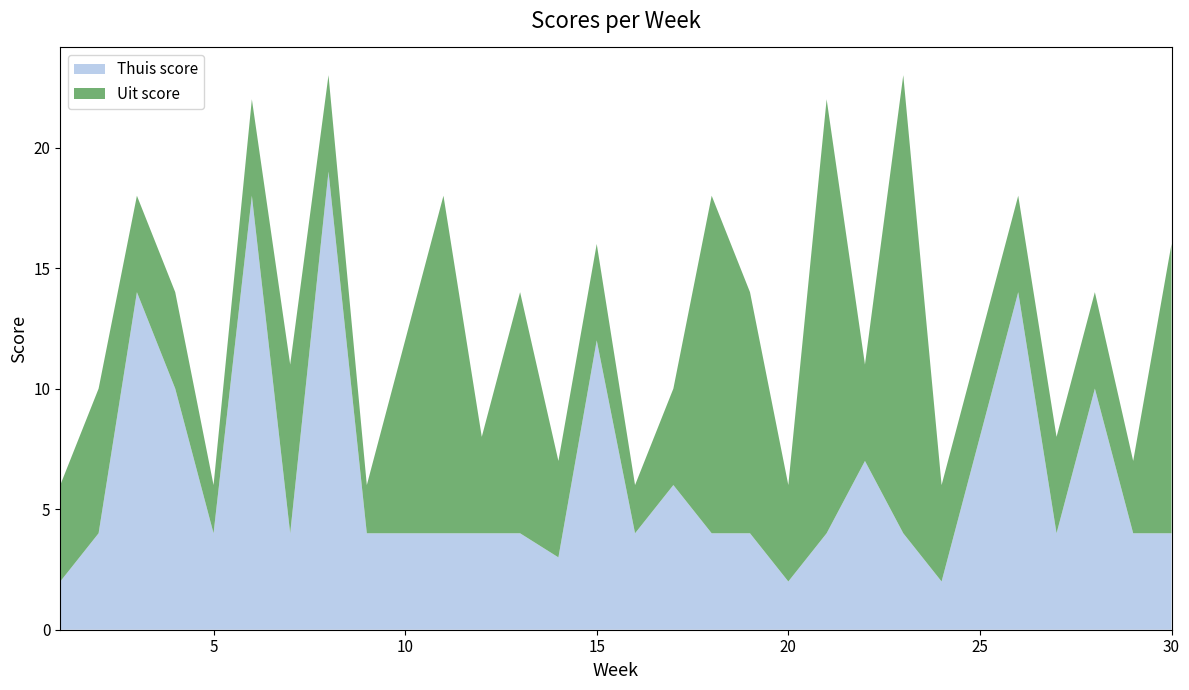

Reading left to right, extract all data points from this chart.

Thuis score: 1=2	2=4	3=14	4=10	5=4	6=18	7=4	8=19	9=4	11=4	12=4	13=4	14=3	15=12	16=4	17=6	18=4	19=4	20=2	21=4	22=7	23=4	24=2	26=14	27=4	28=10	29=4	30=4
Uit score: 1=4	2=6	3=4	4=4	5=2	6=4	7=7	8=4	9=2	11=14	12=4	13=10	14=4	15=4	16=2	17=4	18=14	19=10	20=4	21=18	22=4	23=19	24=4	26=4	27=4	28=4	29=3	30=12